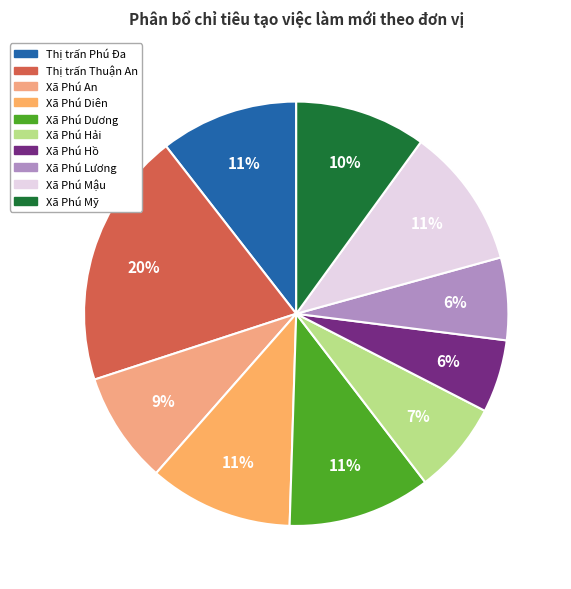

Is it true that Xã Phú Diên is 11% of the pie?

True